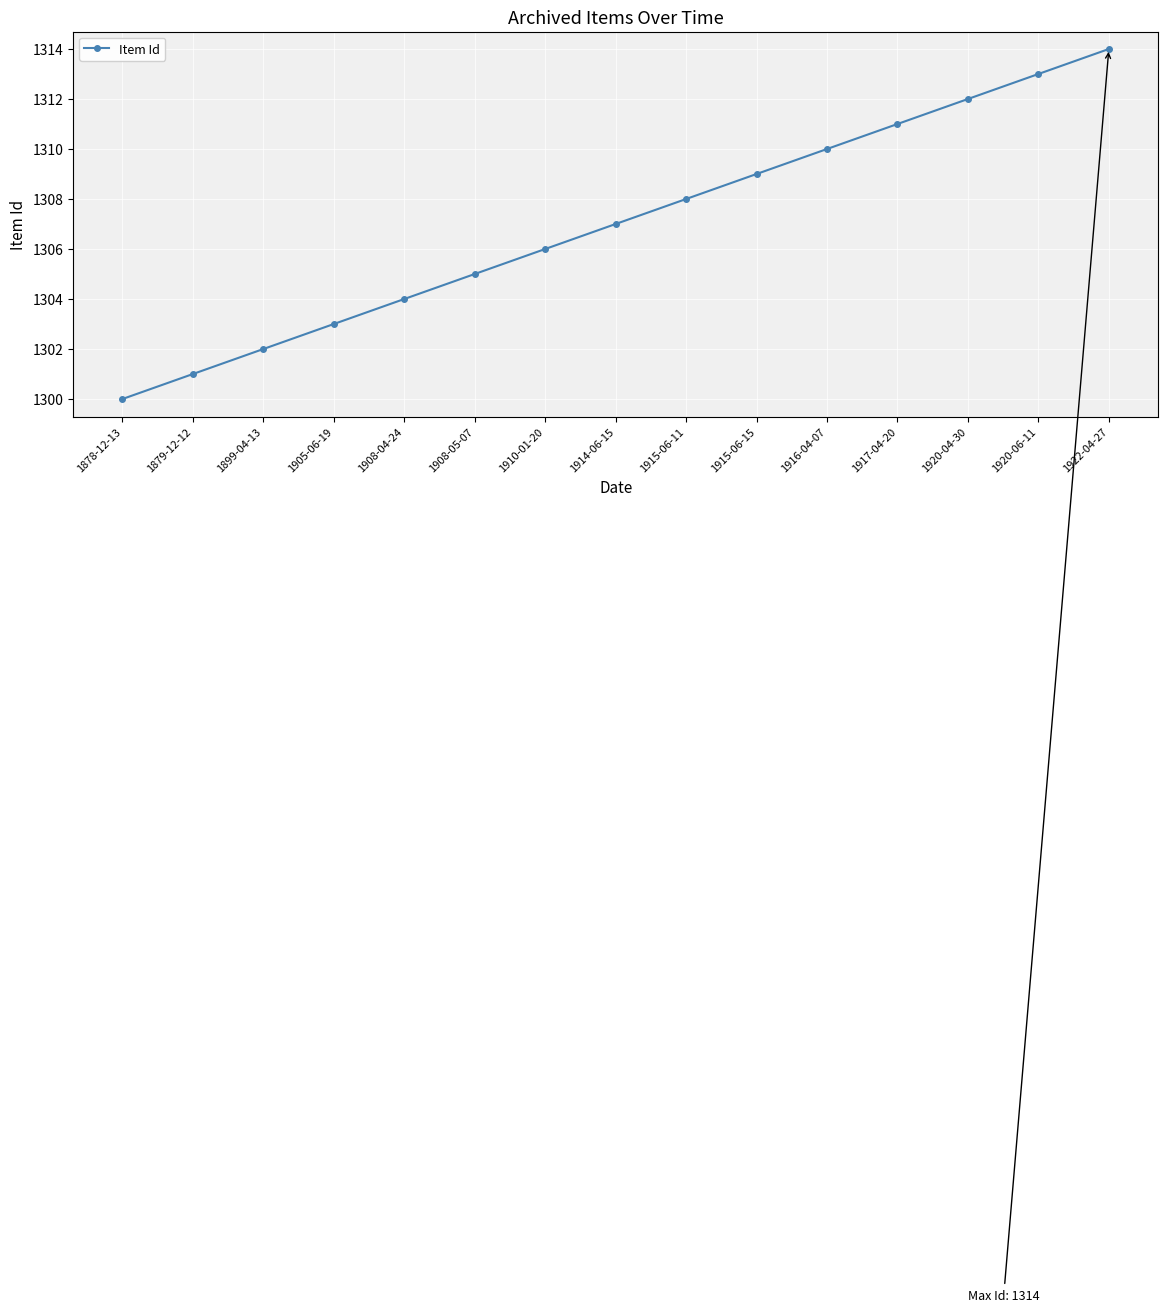

How many data points are less than 1307?

7